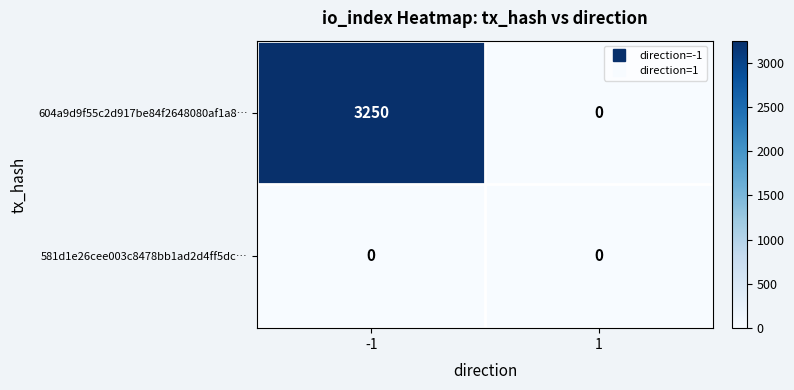

Rank the series by their maximum value, from highest to lowest.

604a9d9f55c2d917be84f2648080af1a8…, 581d1e26cee003c8478bb1ad2d4ff5dc…